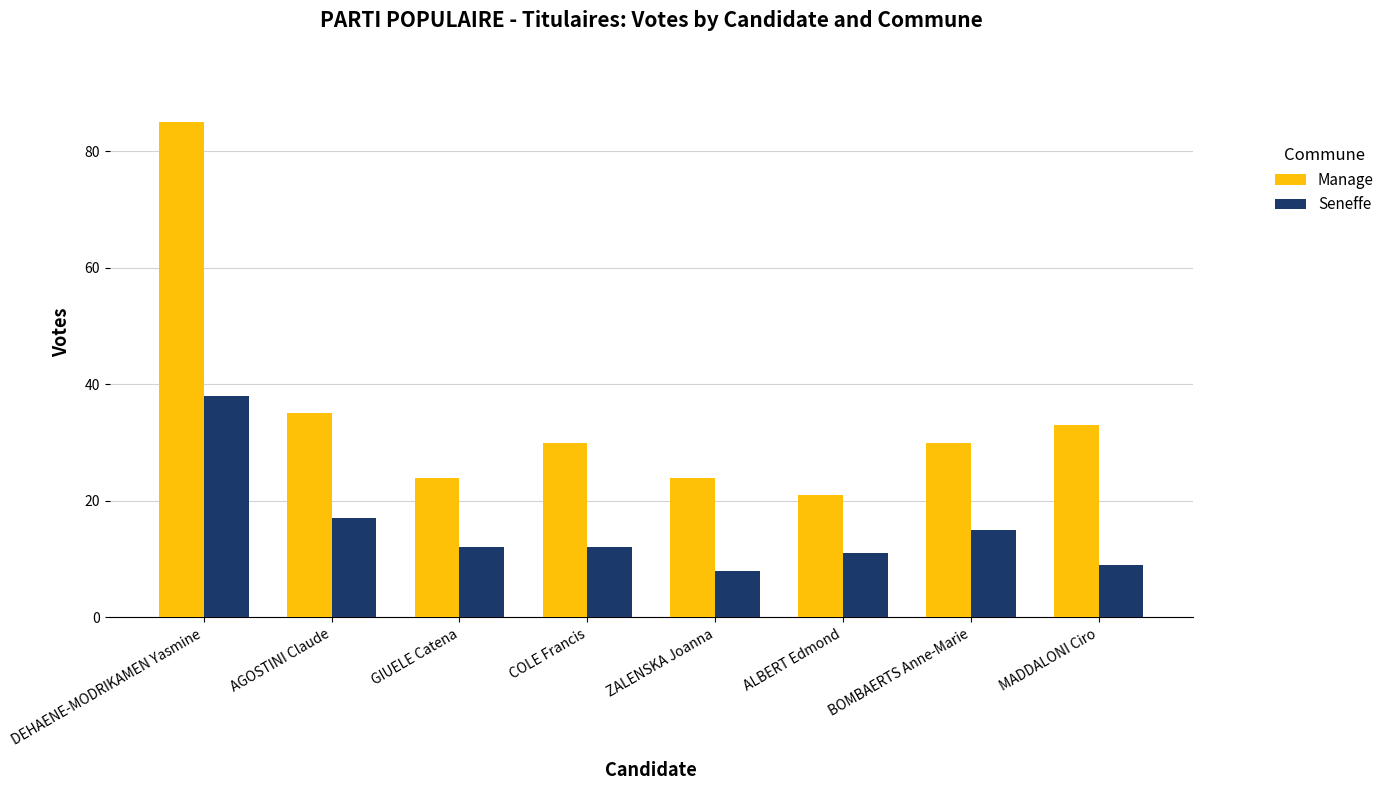

Count the number of data series in this chart.

2